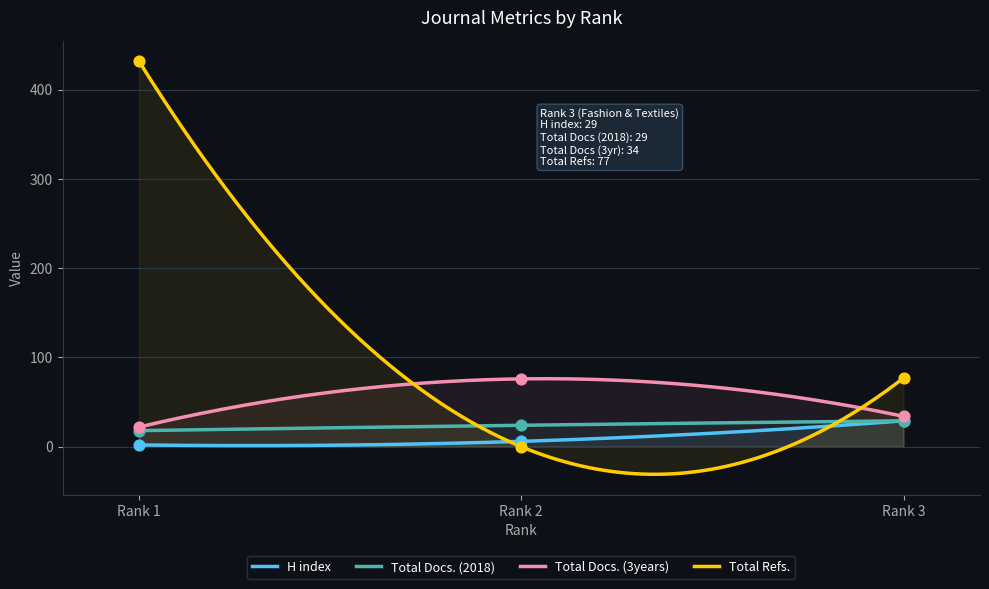

At how many categories does at least one series exceed 231?

1